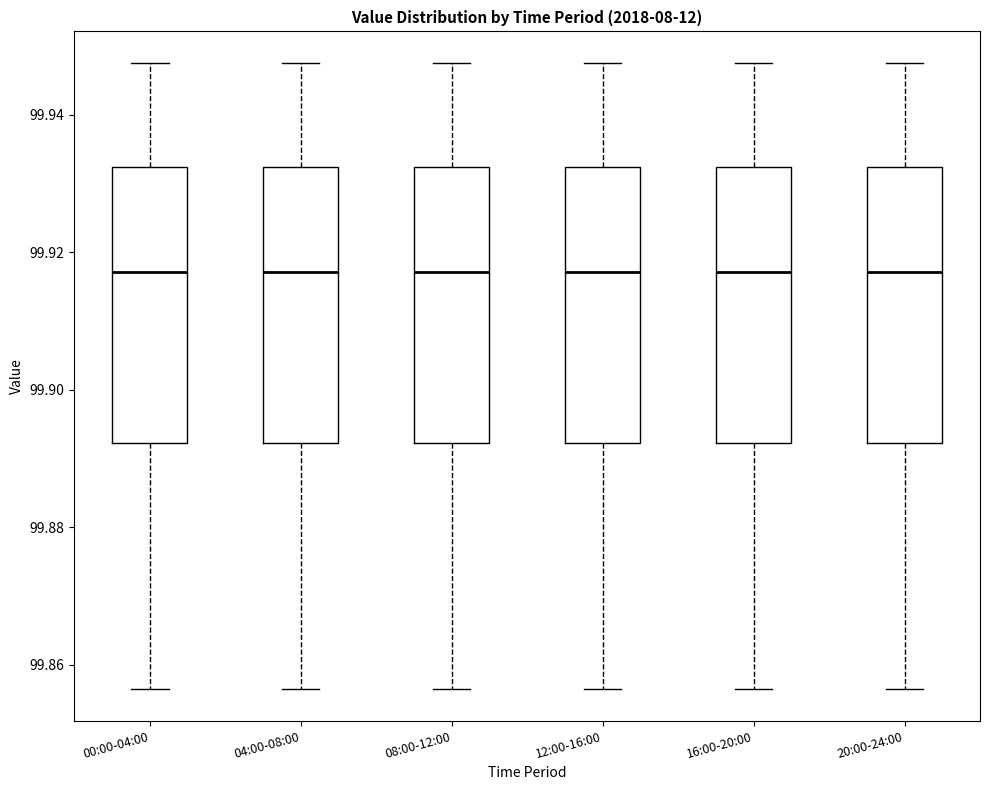

Reading left to right, read every box against the y-axis: the position of its median line, the range the box covers, and the ends of its whiskers. The values are not printed on the chart, so give them approximately, as read against the axis.

00:00-04:00: median 99.918, box 99.892 to 99.932, whiskers 99.856 to 99.948
04:00-08:00: median 99.918, box 99.892 to 99.932, whiskers 99.856 to 99.948
08:00-12:00: median 99.918, box 99.892 to 99.932, whiskers 99.856 to 99.948
12:00-16:00: median 99.918, box 99.892 to 99.932, whiskers 99.856 to 99.948
16:00-20:00: median 99.918, box 99.892 to 99.932, whiskers 99.856 to 99.948
20:00-24:00: median 99.918, box 99.892 to 99.932, whiskers 99.856 to 99.948